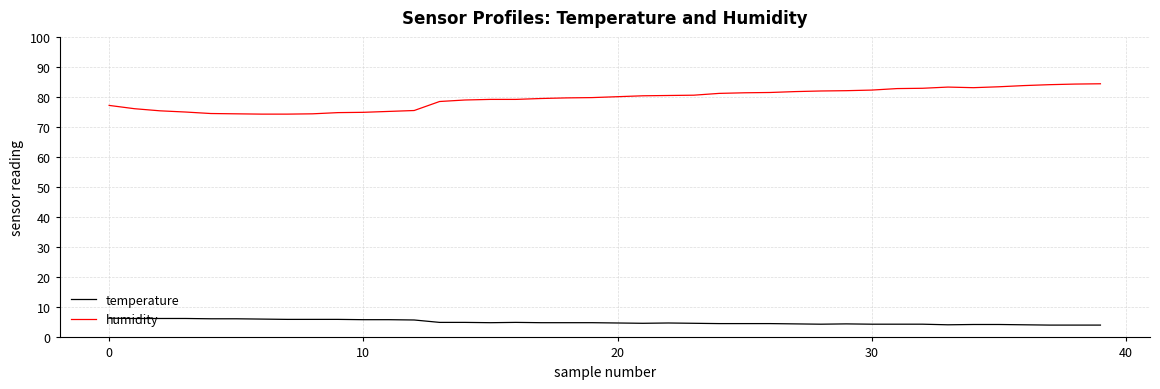

What is the minimum value shown in the chart?

4.1